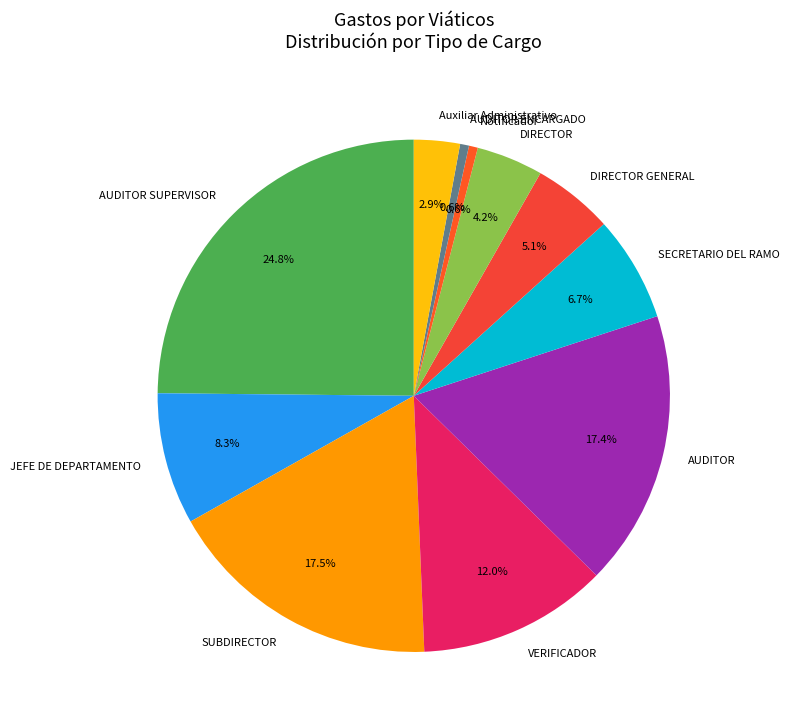

Which has a higher value, AUDITOR or JEFE DE DEPARTAMENTO?

AUDITOR